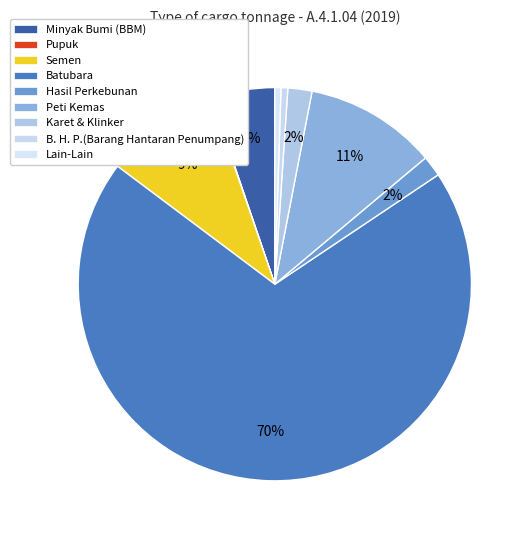

What percentage is the Karet & Klinker slice, to the nearest percent?

2%